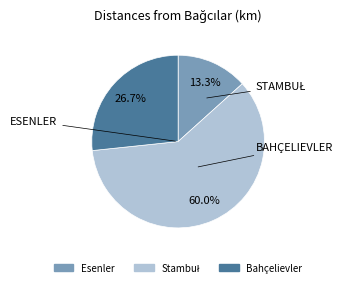

Is there a majority slice in this chart?

Yes